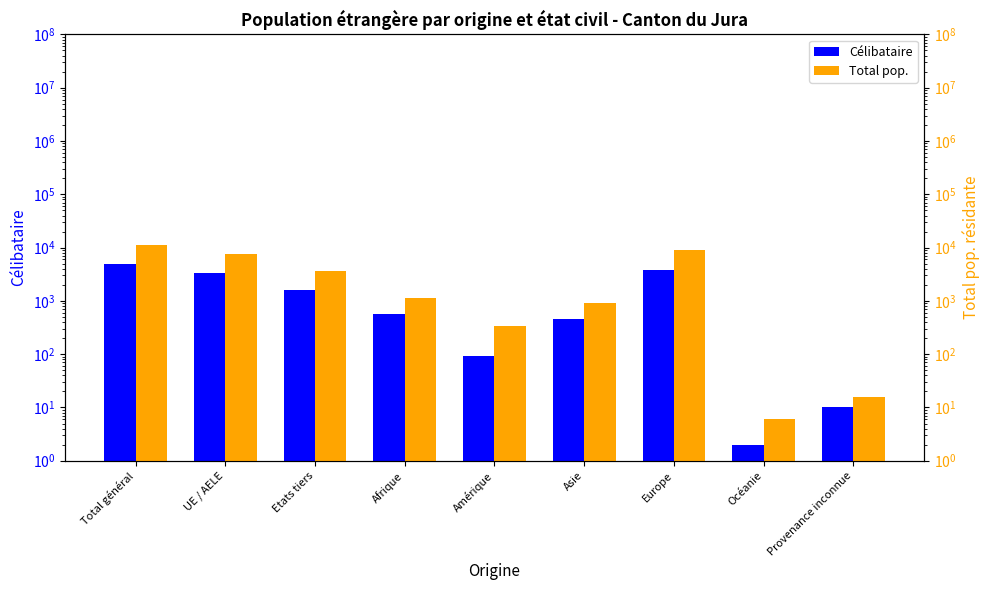

What is the minimum value shown in the chart?

2